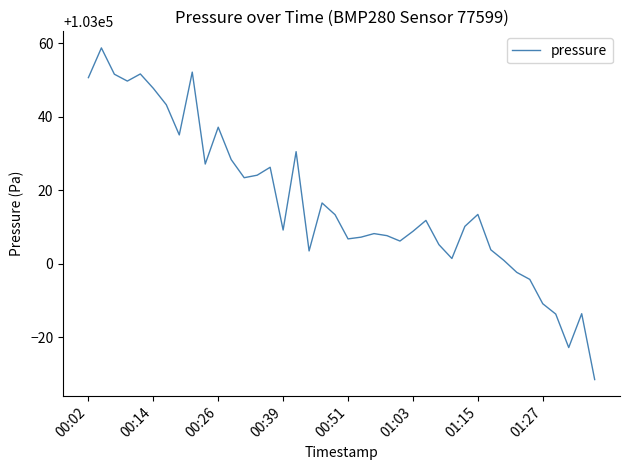

What is the difference between the maximum and minimum values?

90.3